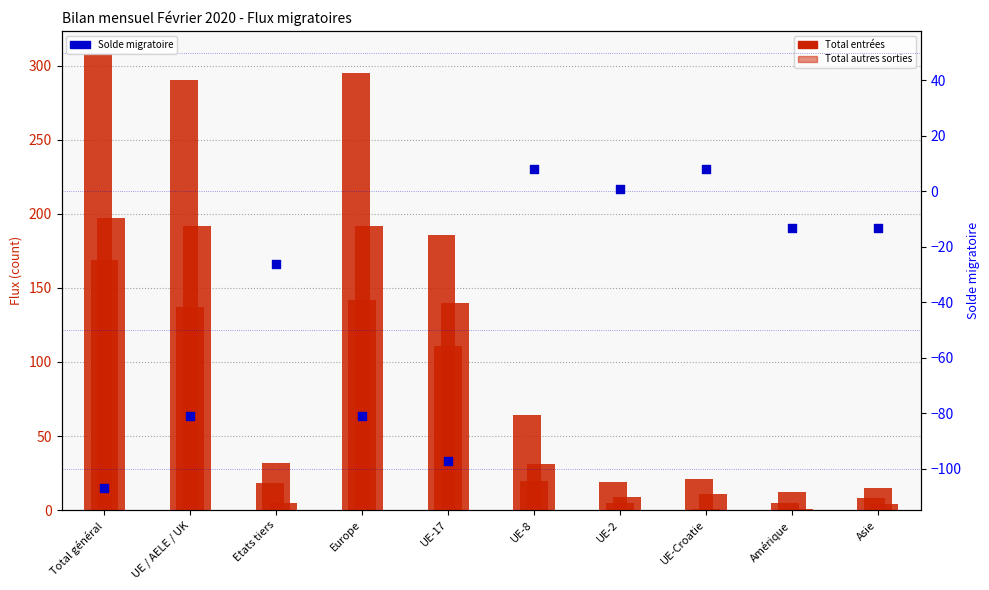

What is the total value across all series at UE-8?

123